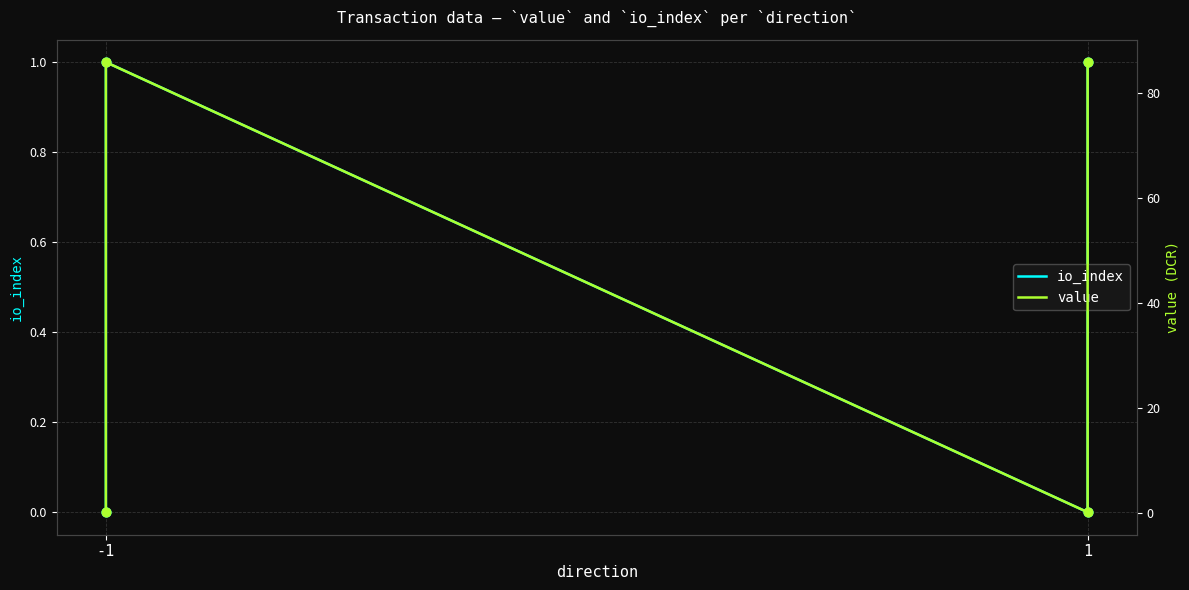

Which series has the widest spread of Y values?

value